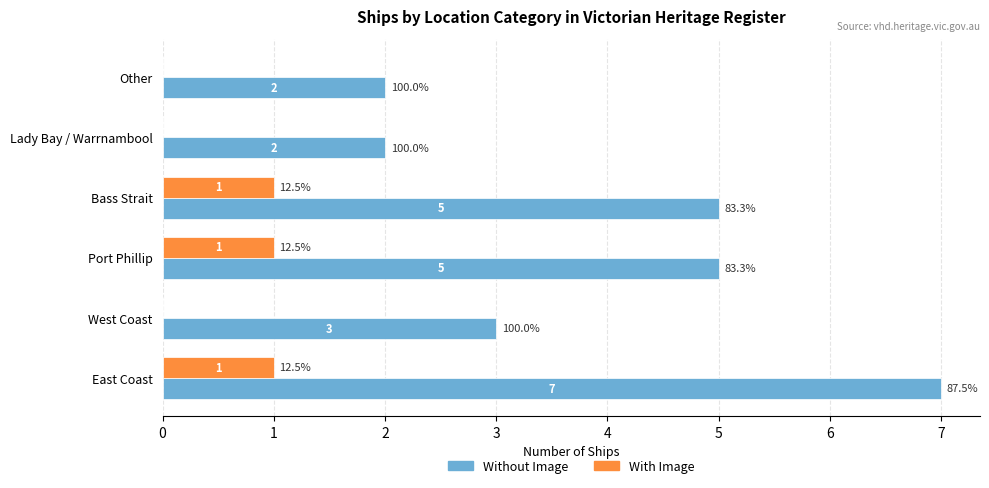

What is the sum of the Without Image values at West Coast and Bass Strait?

8